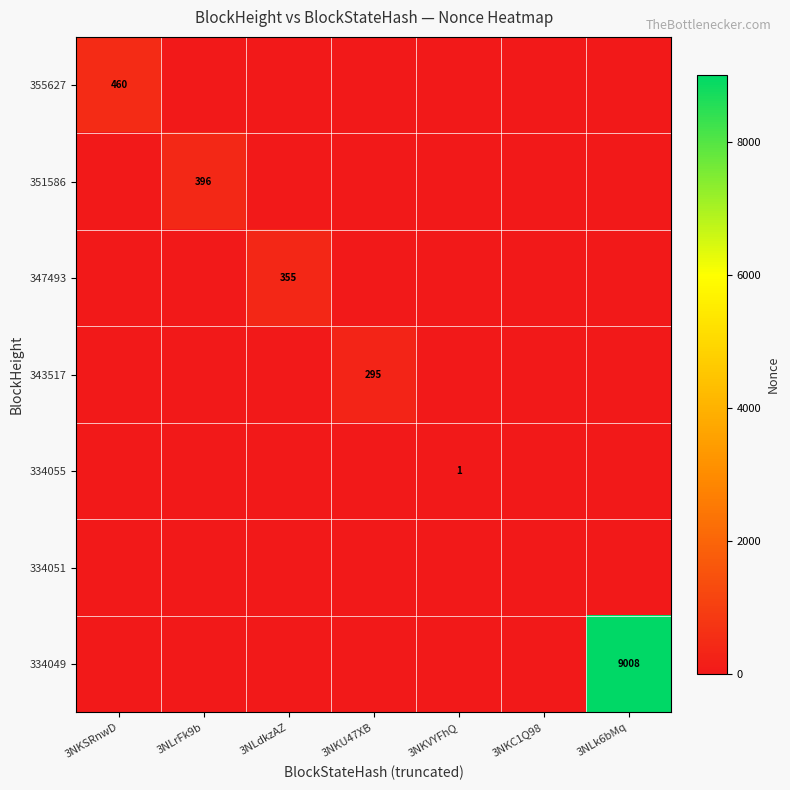

True or false: 355627 has a value of 169 at 3NLrFk9b.

False